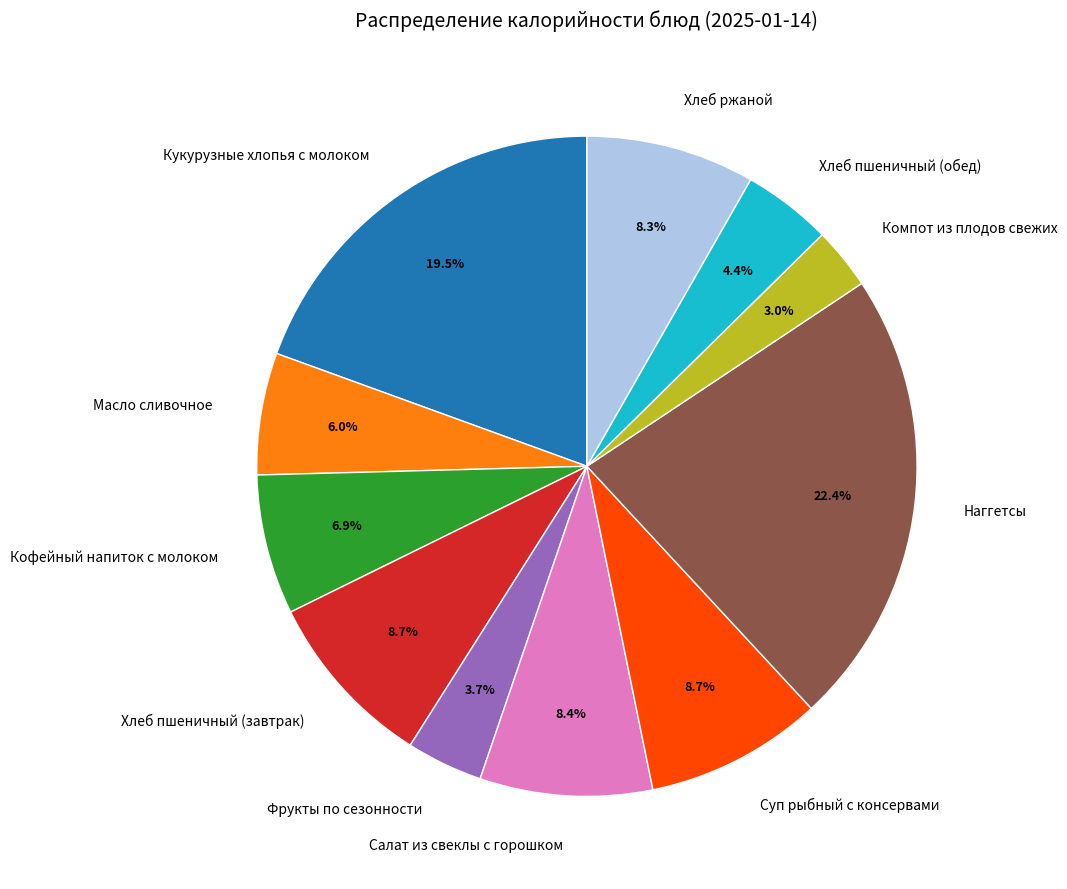

The Компот из плодов свежих slice represents 13% of the pie. True or false?

False